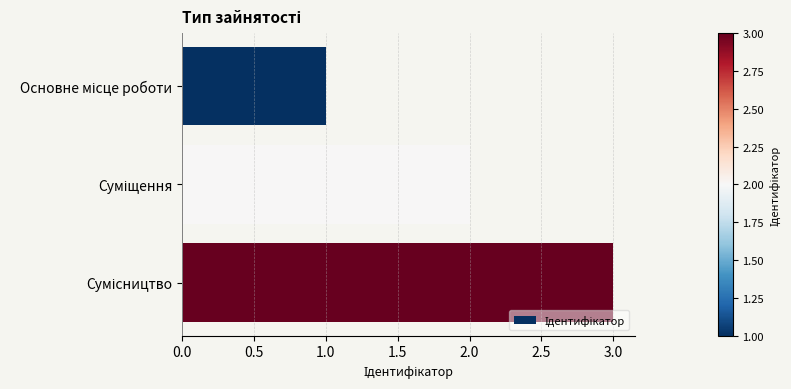

What is the maximum value shown in the chart?

3